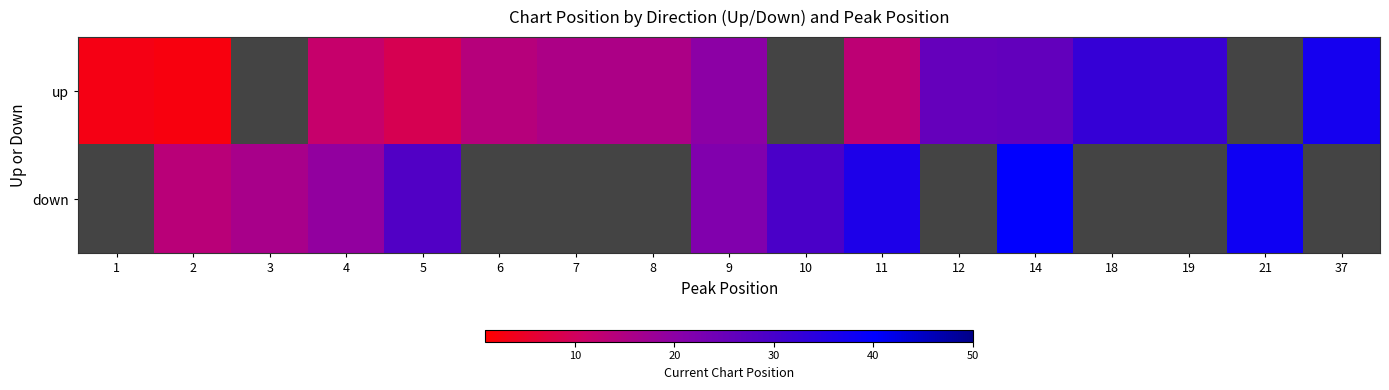

The up series shows 20.0 at 9. True or false?

True